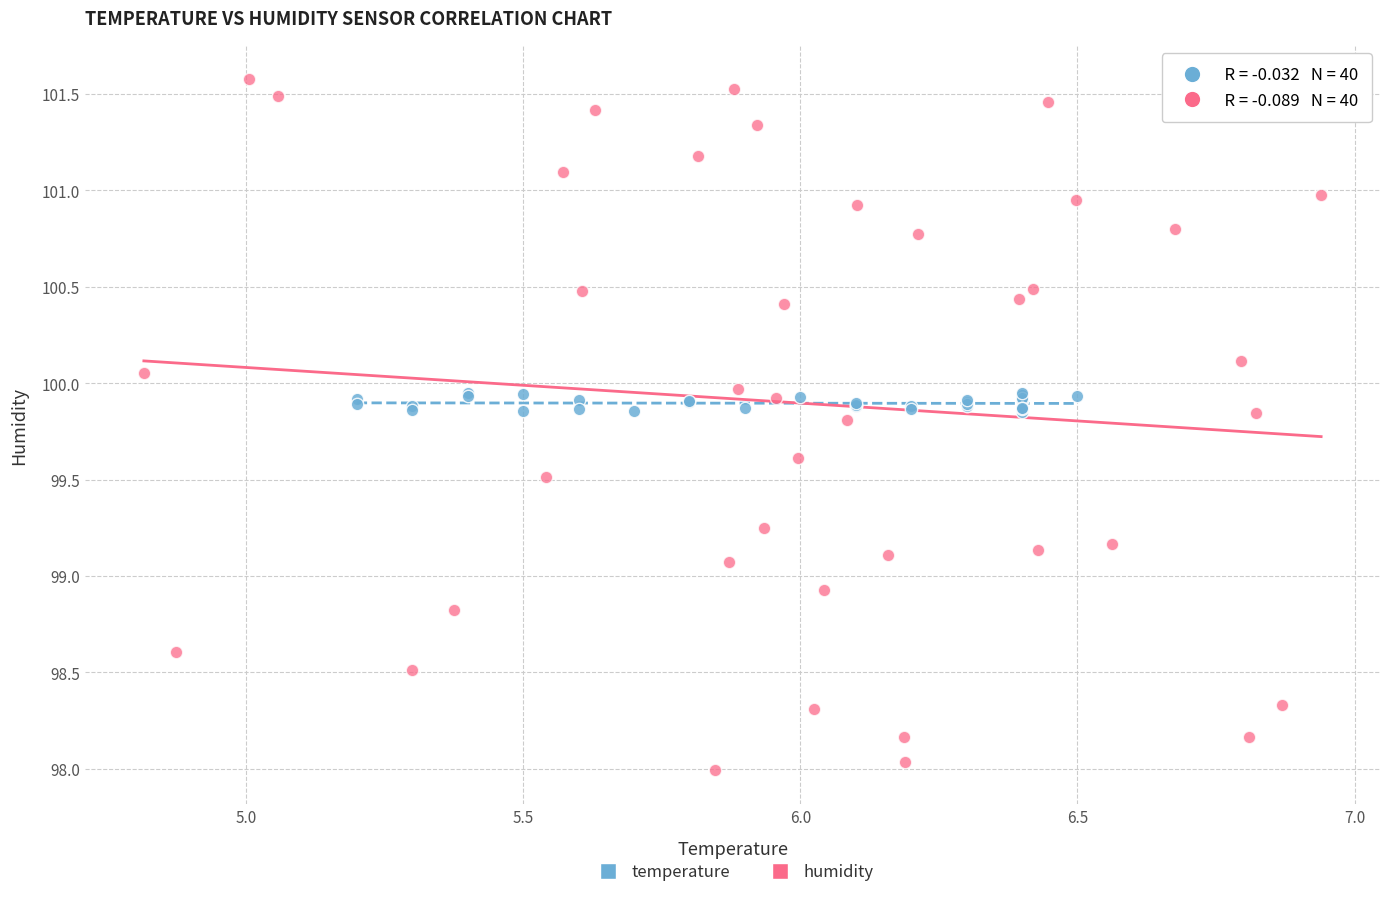

Which series contains the lowest Y value?

humidity